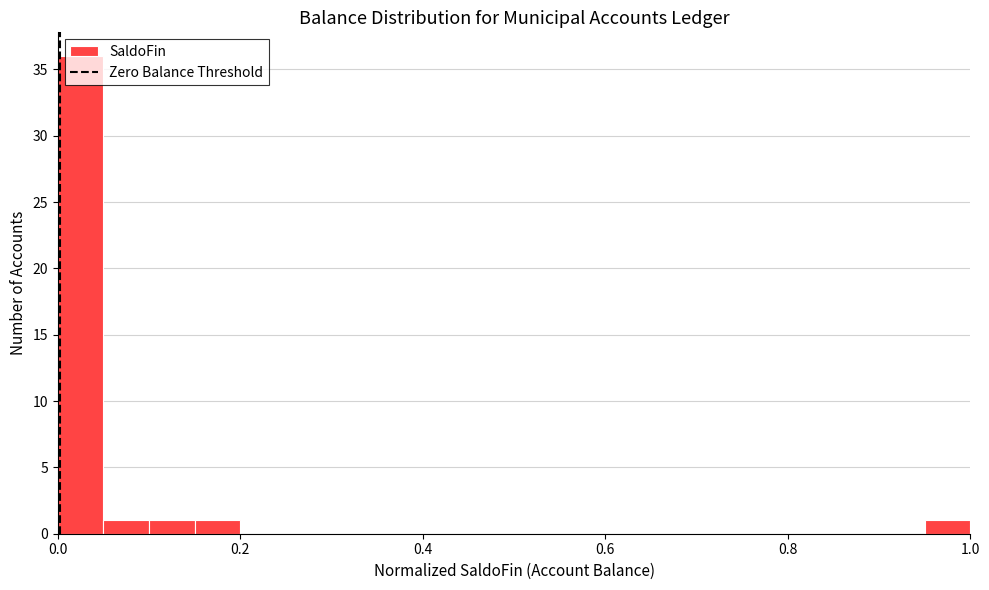

Read against the x-axis, roughly where is the centre of the tallest bar?

0.02